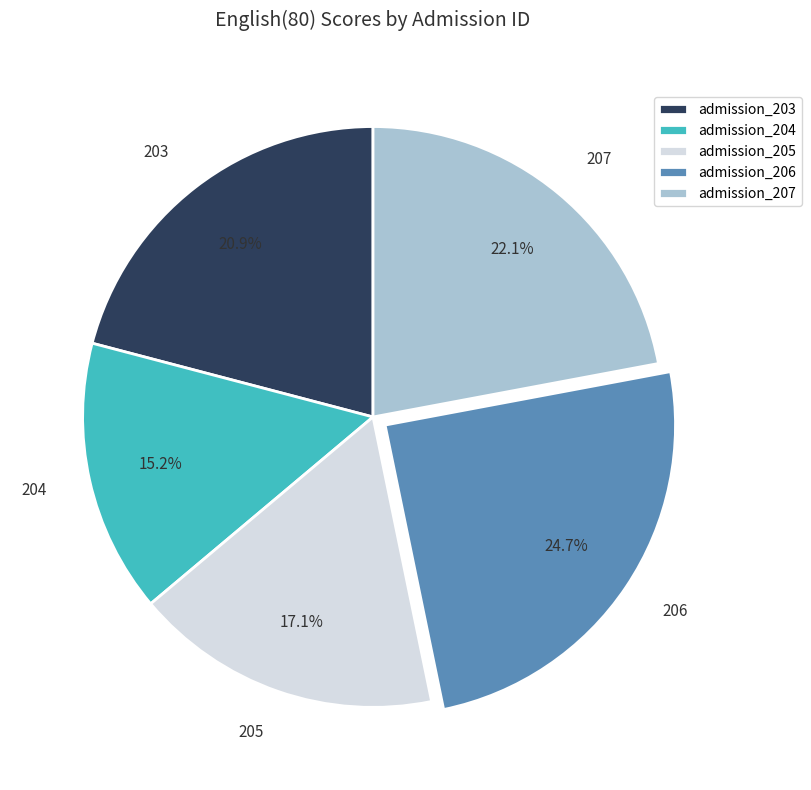

How many segments does this pie chart have?

5